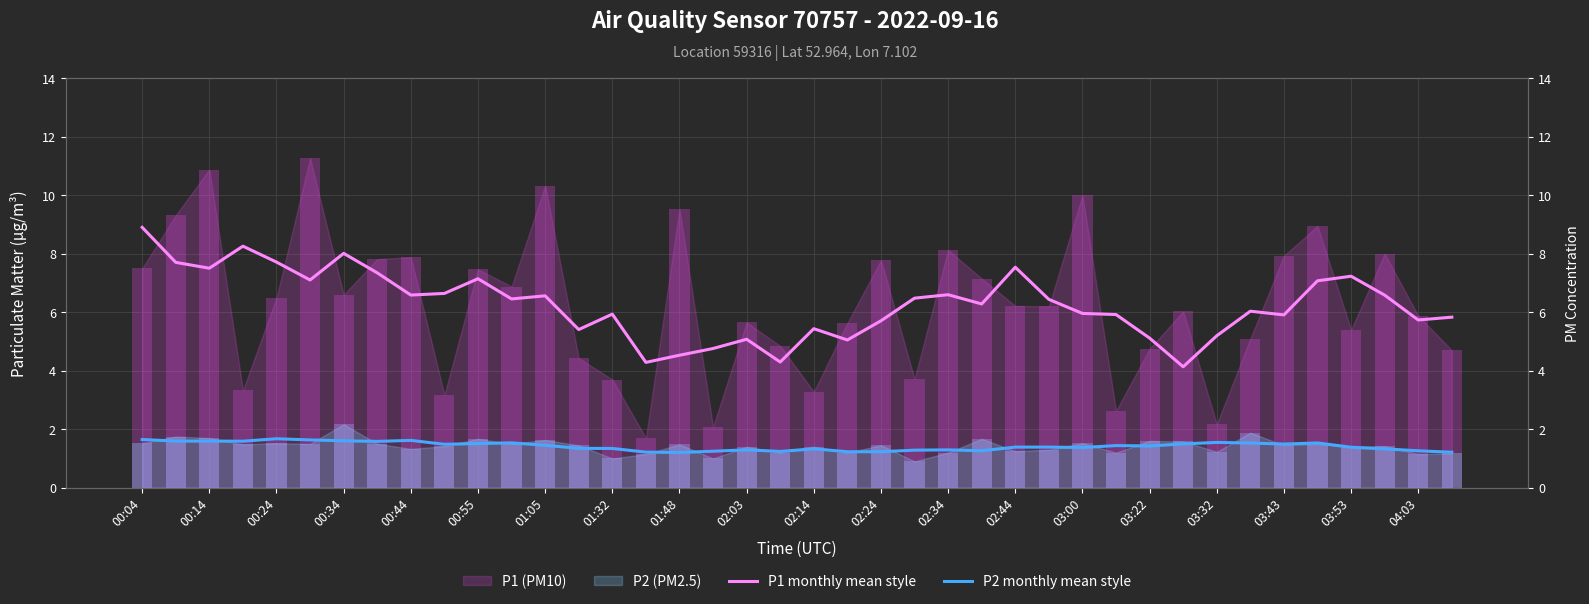

How many groups of bars are there?

40